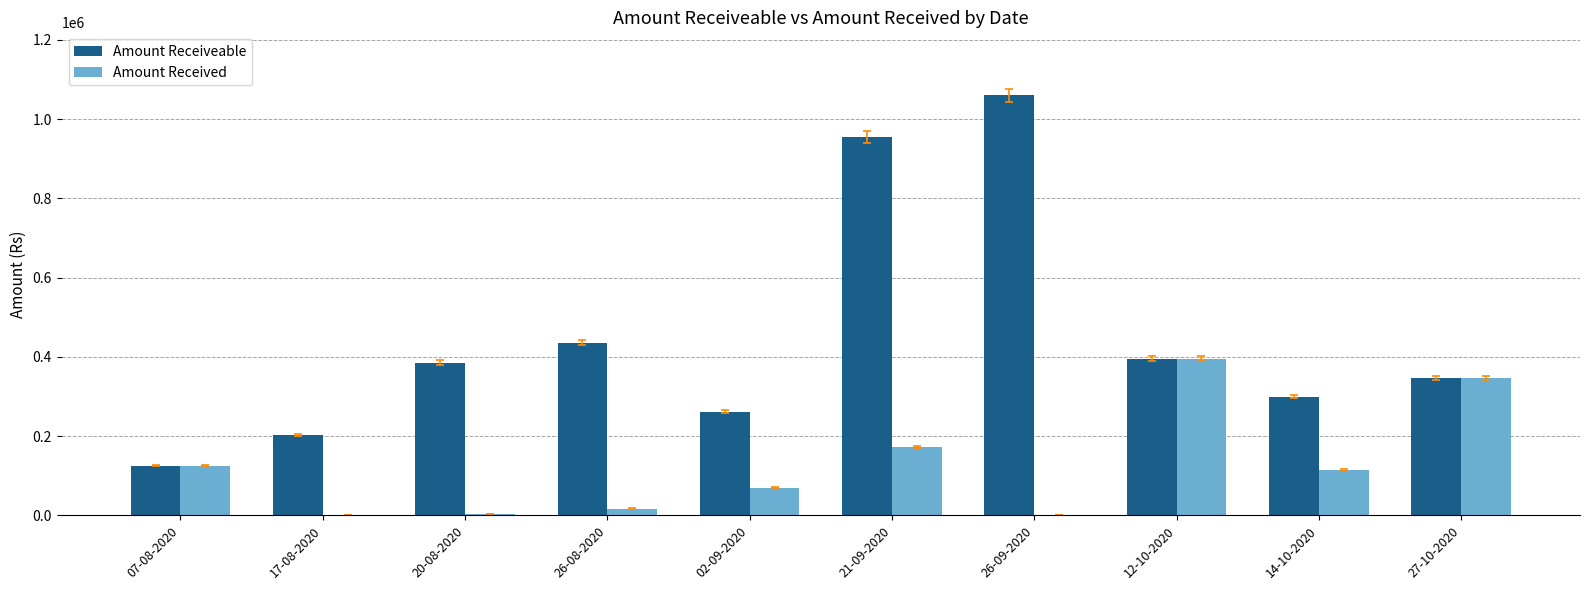

What is the total value across all series at 27-10-2020?

693644